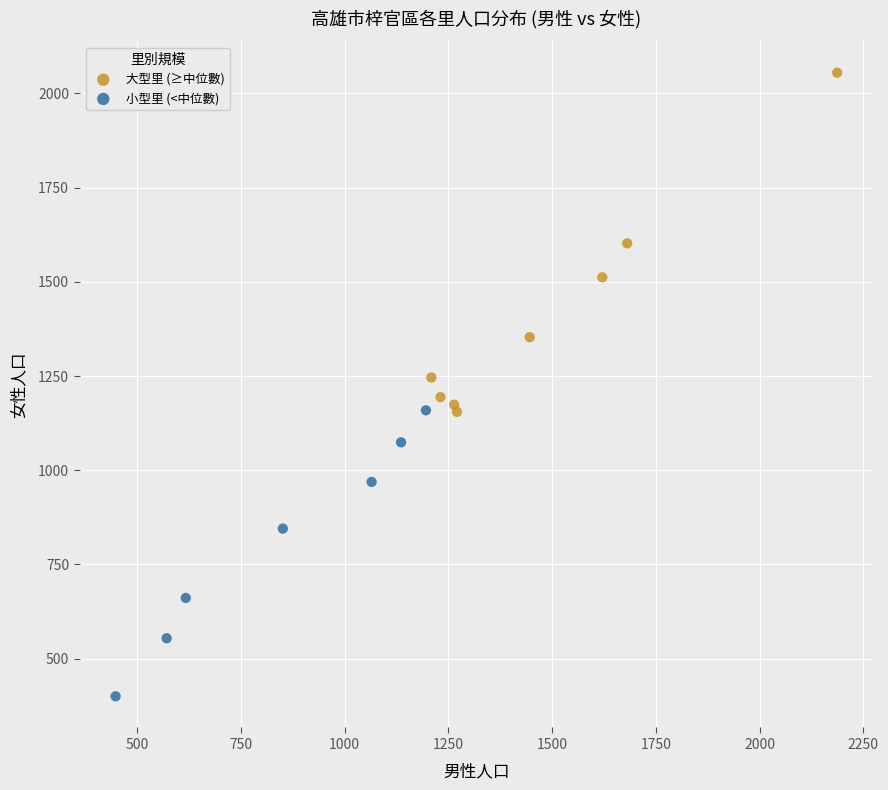

Which series has the largest Y range (max minus min)?

大型里 (≥中位數)